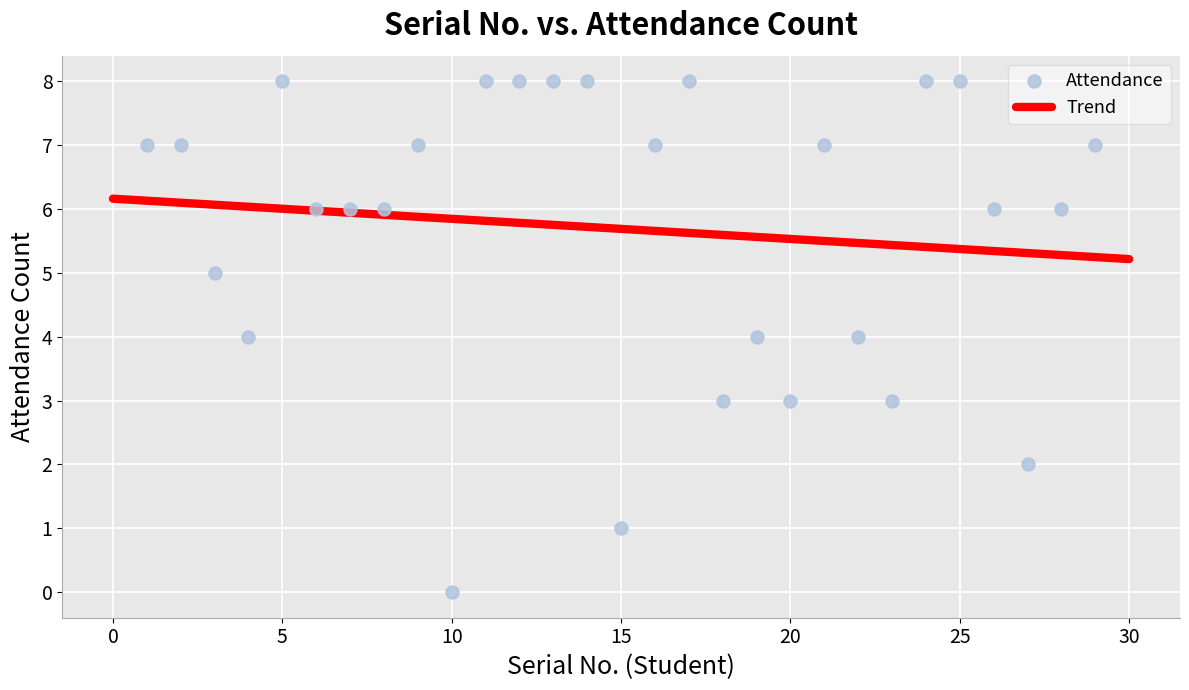

What is the range of Y values (max minus min)?

8